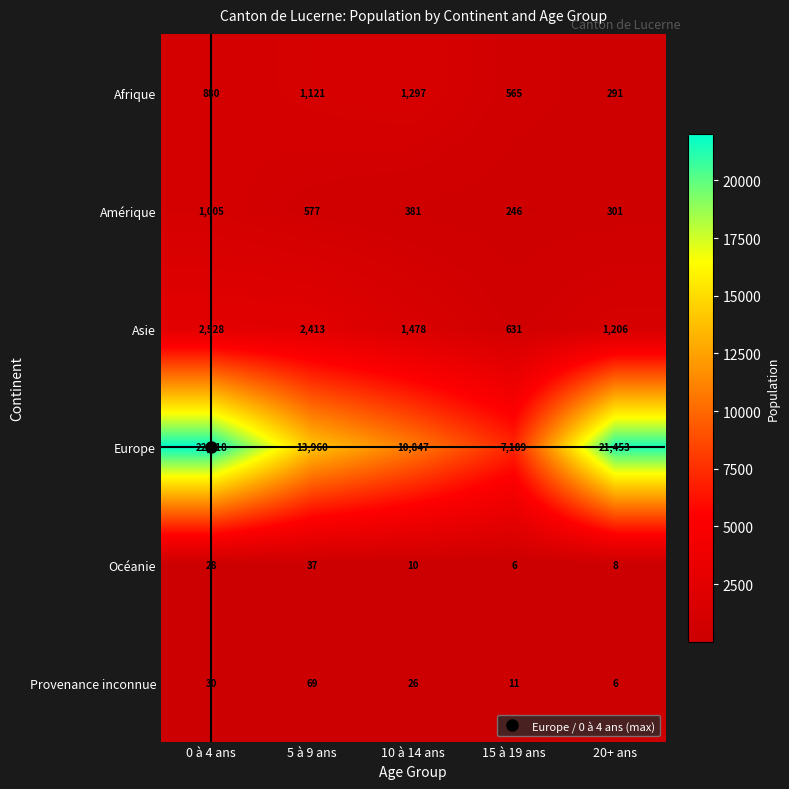

How many categories are shown in the chart?

5